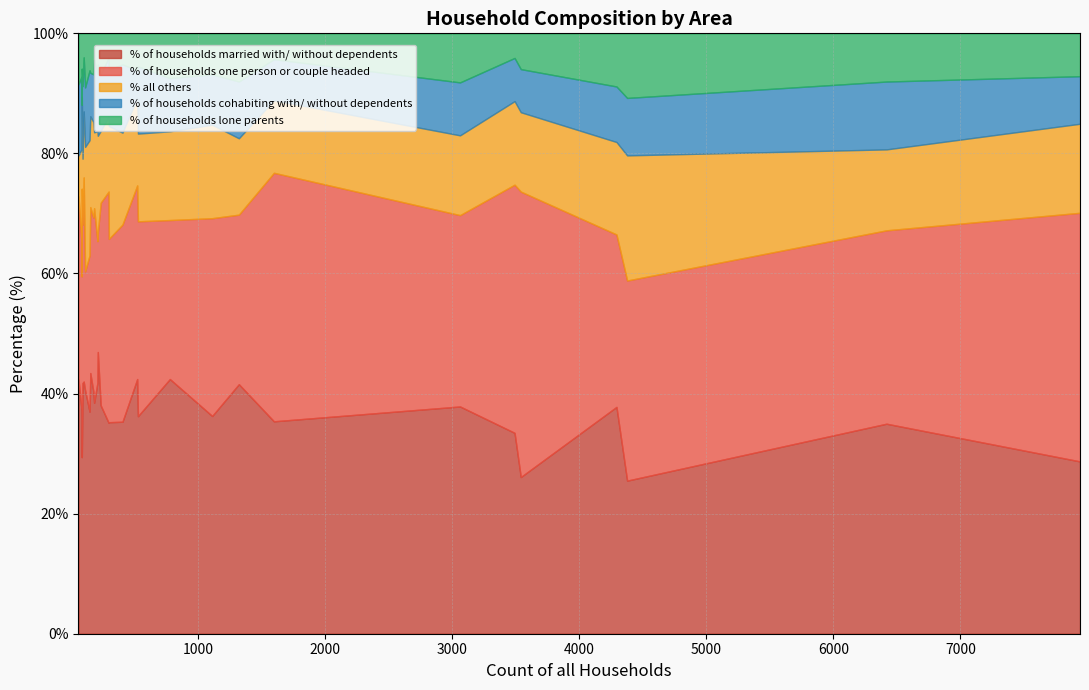

At how many categories does at least one series exceed 42?

7